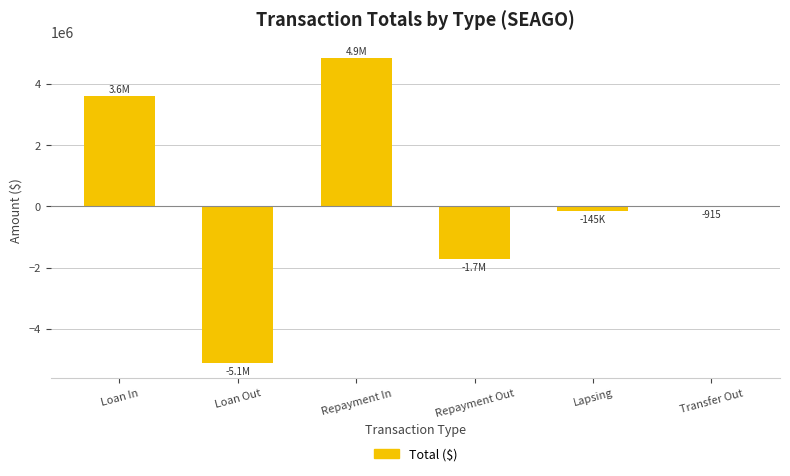

Reading right to left, extract all data points from this chart.

Transfer Out=-915	Lapsing=-144620	Repayment Out=-1727827	Repayment In=4867539	Loan Out=-5121769	Loan In=3619563